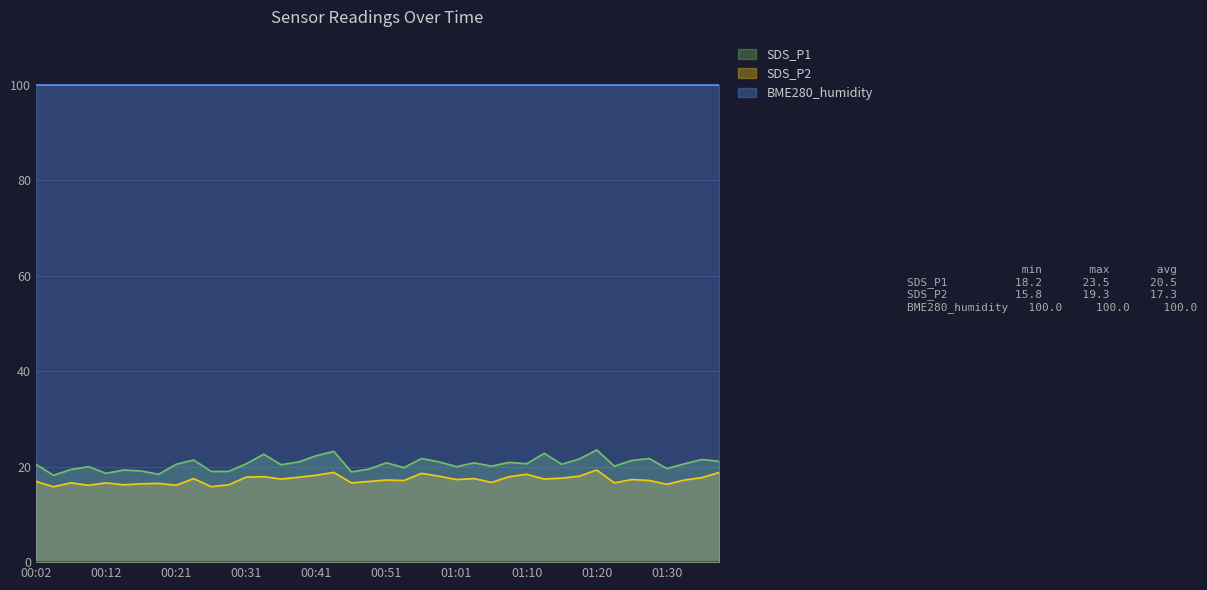

True or false: SDS_P2 and BME280_humidity intersect in this chart.

False